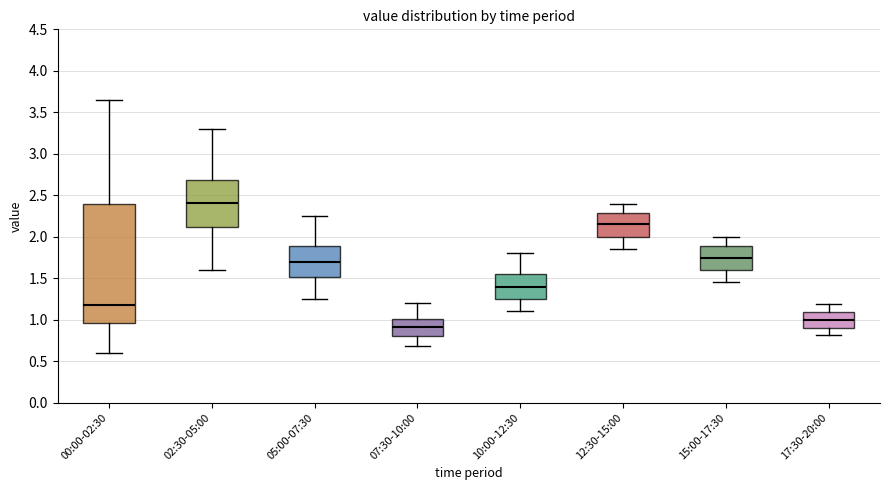

Reading left to right, transcribe this box plot: for each box, give where its median line is, the range the box spans, and where its two whiskers end, as read against the y-axis. The values are not printed on the chart, so give them approximately, as read against the axis.

00:00-02:30: median 1.20, box 0.95 to 2.40, whiskers 0.60 to 3.65
02:30-05:00: median 2.40, box 2.10 to 2.70, whiskers 1.60 to 3.30
05:00-07:30: median 1.70, box 1.50 to 1.90, whiskers 1.25 to 2.25
07:30-10:00: median 0.90, box 0.80 to 1.00, whiskers 0.70 to 1.20
10:00-12:30: median 1.40, box 1.25 to 1.55, whiskers 1.10 to 1.80
12:30-15:00: median 2.15, box 2.00 to 2.30, whiskers 1.85 to 2.40
15:00-17:30: median 1.75, box 1.60 to 1.90, whiskers 1.45 to 2.00
17:30-20:00: median 1.00, box 0.90 to 1.10, whiskers 0.80 to 1.20